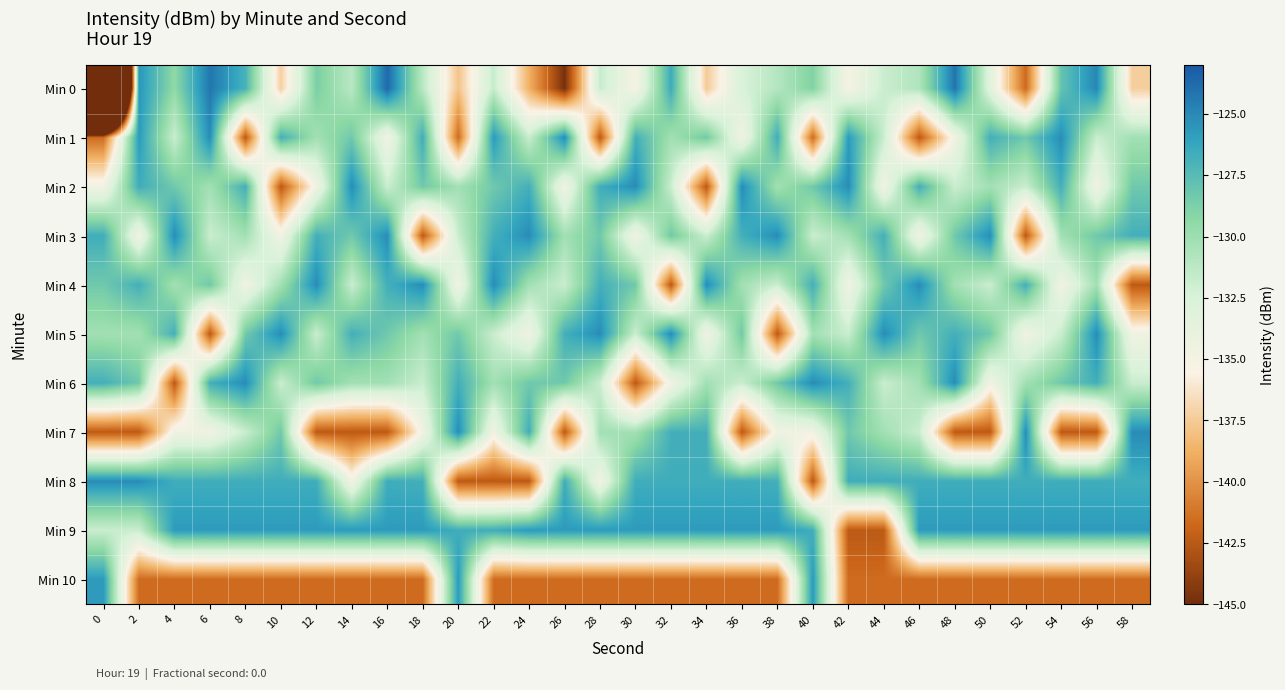

Reading right to left, list all the values displayed in this chart.

Min 0: 58=-137.3	56=-125.0	54=-128.0	52=-141.6	50=-133.3	48=-124.2	46=-130.8	44=-131.8	42=-135.1	40=-128.9	38=-131.0	36=-132.5	34=-137.5	32=-126.6	30=-135.1	28=-131.7	26=-144.8	24=-138.8	22=-131.7	20=-137.8	18=-131.2	16=-123.7	14=-131.2	12=-128.7	10=-137.3	8=-126.9	6=-124.3	4=-129.4	2=-125.5	0=-218.7
Min 1: 58=-130.2	56=-131.8	54=-125.1	52=-128.3	50=-126.8	48=-134.7	46=-142.4	44=-131.8	42=-125.7	40=-141.6	38=-126.7	36=-134.7	34=-128.3	32=-130.2	30=-126.8	28=-142.4	26=-125.1	24=-131.8	22=-125.7	20=-141.6	18=-126.7	16=-134.7	14=-128.3	12=-130.2	10=-126.8	8=-142.4	6=-125.1	4=-131.8	2=-125.7	0=-141.6
Min 2: 58=-128.3	56=-134.7	54=-126.8	52=-131.8	50=-130.2	48=-131.8	46=-126.8	44=-134.7	42=-125.1	40=-128.3	38=-130.2	36=-125.1	34=-142.4	32=-131.8	30=-125.1	28=-126.7	26=-134.7	24=-126.8	22=-128.3	20=-130.2	18=-128.3	16=-131.8	14=-125.1	12=-134.7	10=-142.4	8=-126.8	6=-130.2	4=-128.3	2=-126.7	0=-134.7
Min 3: 58=-126.8	56=-128.3	54=-130.2	52=-142.4	50=-125.1	48=-128.3	46=-134.7	44=-126.8	42=-130.2	40=-131.8	38=-125.1	36=-126.8	34=-131.8	32=-128.3	30=-134.7	28=-128.3	26=-130.2	24=-125.1	22=-126.8	20=-131.8	18=-142.4	16=-125.1	14=-128.3	12=-126.8	10=-134.7	8=-130.2	6=-131.8	4=-125.1	2=-134.7	0=-126.7
Min 4: 58=-142.4	56=-130.2	54=-134.7	52=-126.8	50=-131.8	48=-130.2	46=-125.1	44=-128.3	42=-134.7	40=-126.8	38=-131.8	36=-130.2	34=-125.1	32=-142.4	30=-128.3	28=-126.8	26=-131.8	24=-130.2	22=-125.1	20=-134.7	18=-125.1	16=-126.8	14=-131.8	12=-125.1	10=-130.2	8=-134.7	6=-128.3	4=-130.2	2=-126.8	0=-128.3
Min 5: 58=-134.7	56=-125.1	54=-131.8	52=-134.7	50=-128.3	48=-126.8	46=-128.3	44=-125.1	42=-131.8	40=-130.2	38=-142.4	36=-128.3	34=-134.7	32=-125.1	30=-131.8	28=-125.1	26=-126.8	24=-134.7	22=-131.8	20=-128.3	18=-130.2	16=-128.3	14=-126.8	12=-131.8	10=-125.1	8=-128.3	6=-142.4	4=-126.8	2=-130.2	0=-130.2
Min 6: 58=-131.8	56=-126.8	54=-128.3	52=-130.2	50=-134.7	48=-125.1	46=-130.2	44=-131.8	42=-126.8	40=-125.1	38=-128.3	36=-131.8	34=-130.2	32=-134.7	30=-142.4	28=-131.8	26=-128.3	24=-128.3	22=-130.2	20=-126.8	18=-131.8	16=-130.2	14=-130.2	12=-128.3	10=-131.8	8=-125.1	6=-126.8	4=-142.4	2=-128.3	0=-126.8
Min 7: 58=-125.1	56=-142.4	54=-142.4	52=-125.1	50=-142.4	48=-142.4	46=-131.8	44=-130.2	42=-128.3	40=-134.7	38=-134.7	36=-142.4	34=-126.8	32=-126.8	30=-130.2	28=-130.2	26=-142.4	24=-126.7	22=-134.7	20=-125.1	18=-134.7	16=-142.4	14=-142.4	12=-142.4	10=-128.3	8=-131.8	6=-134.7	4=-134.7	2=-142.4	0=-142.4
Min 8: 58=-126.7	56=-126.7	54=-126.7	52=-126.7	50=-126.7	48=-126.7	46=-126.7	44=-126.7	42=-126.7	40=-142.4	38=-126.8	36=-126.7	34=-126.7	32=-126.7	30=-126.7	28=-134.7	26=-126.7	24=-142.4	22=-142.4	20=-142.4	18=-126.8	16=-126.7	14=-134.7	12=-126.7	10=-126.7	8=-126.7	6=-126.7	4=-126.7	2=-125.1	0=-125.1
Min 9: 58=-125.7	56=-125.7	54=-125.7	52=-125.7	50=-125.7	48=-125.7	46=-125.7	44=-142.4	42=-142.4	40=-126.7	38=-125.7	36=-125.7	34=-125.7	32=-125.7	30=-125.7	28=-125.7	26=-125.7	24=-125.7	22=-126.7	20=-126.7	18=-125.7	16=-125.7	14=-125.7	12=-125.7	10=-125.7	8=-125.7	6=-125.7	4=-125.7	2=-131.8	0=-131.8
Min 10: 58=-141.6	56=-141.6	54=-141.6	52=-141.6	50=-141.6	48=-141.6	46=-141.6	44=-141.6	42=-141.6	40=-125.7	38=-141.6	36=-141.6	34=-141.6	32=-141.6	30=-141.6	28=-141.6	26=-141.6	24=-141.6	22=-141.6	20=-125.7	18=-141.6	16=-141.6	14=-141.6	12=-141.6	10=-141.6	8=-141.6	6=-141.6	4=-141.6	2=-141.6	0=-125.7